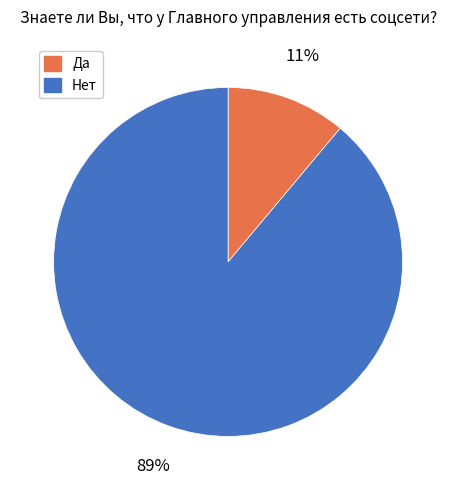

Which has a higher value, Да or Нет?

Нет